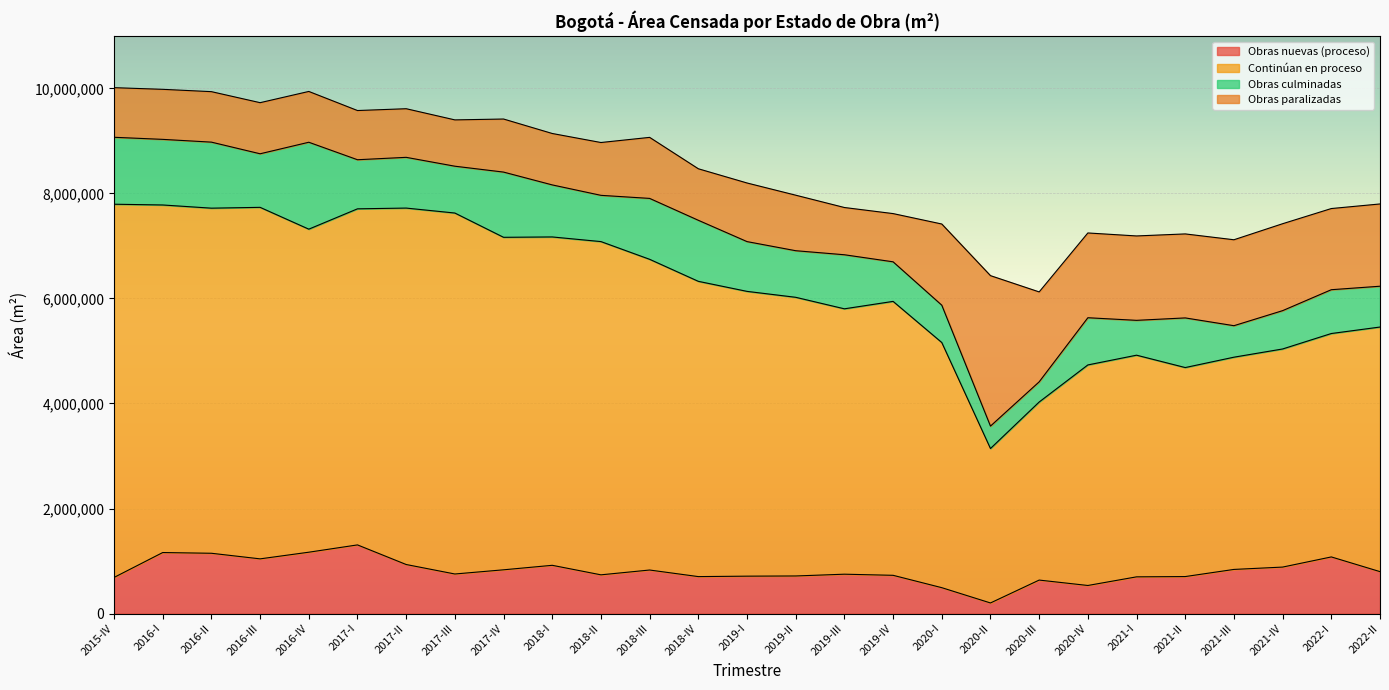

At which label does Obras nuevas (proceso) reach its minimum?

2020-II